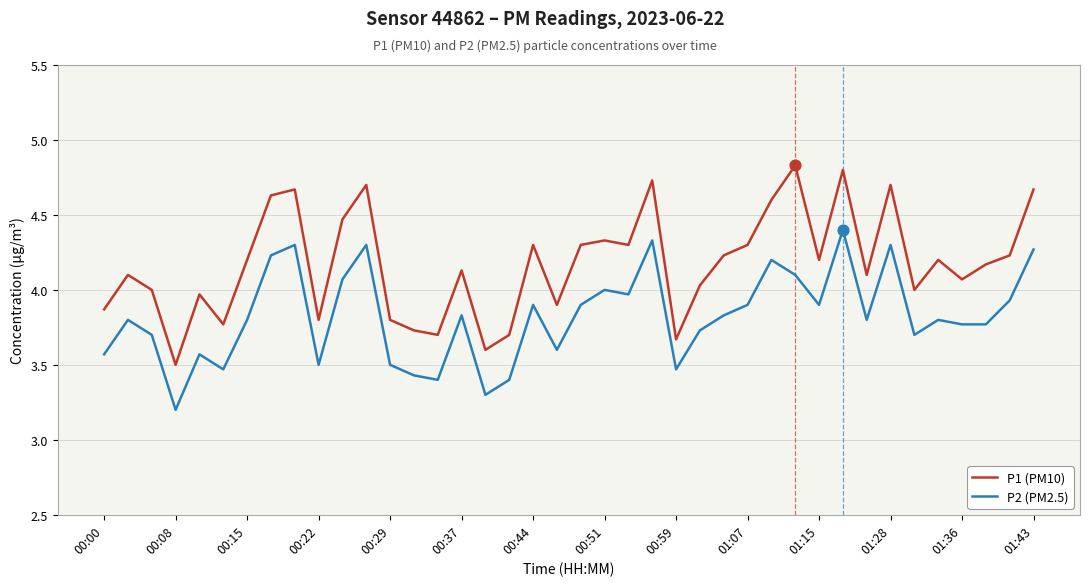

Which series has the largest total across all categories?

P1 (PM10)